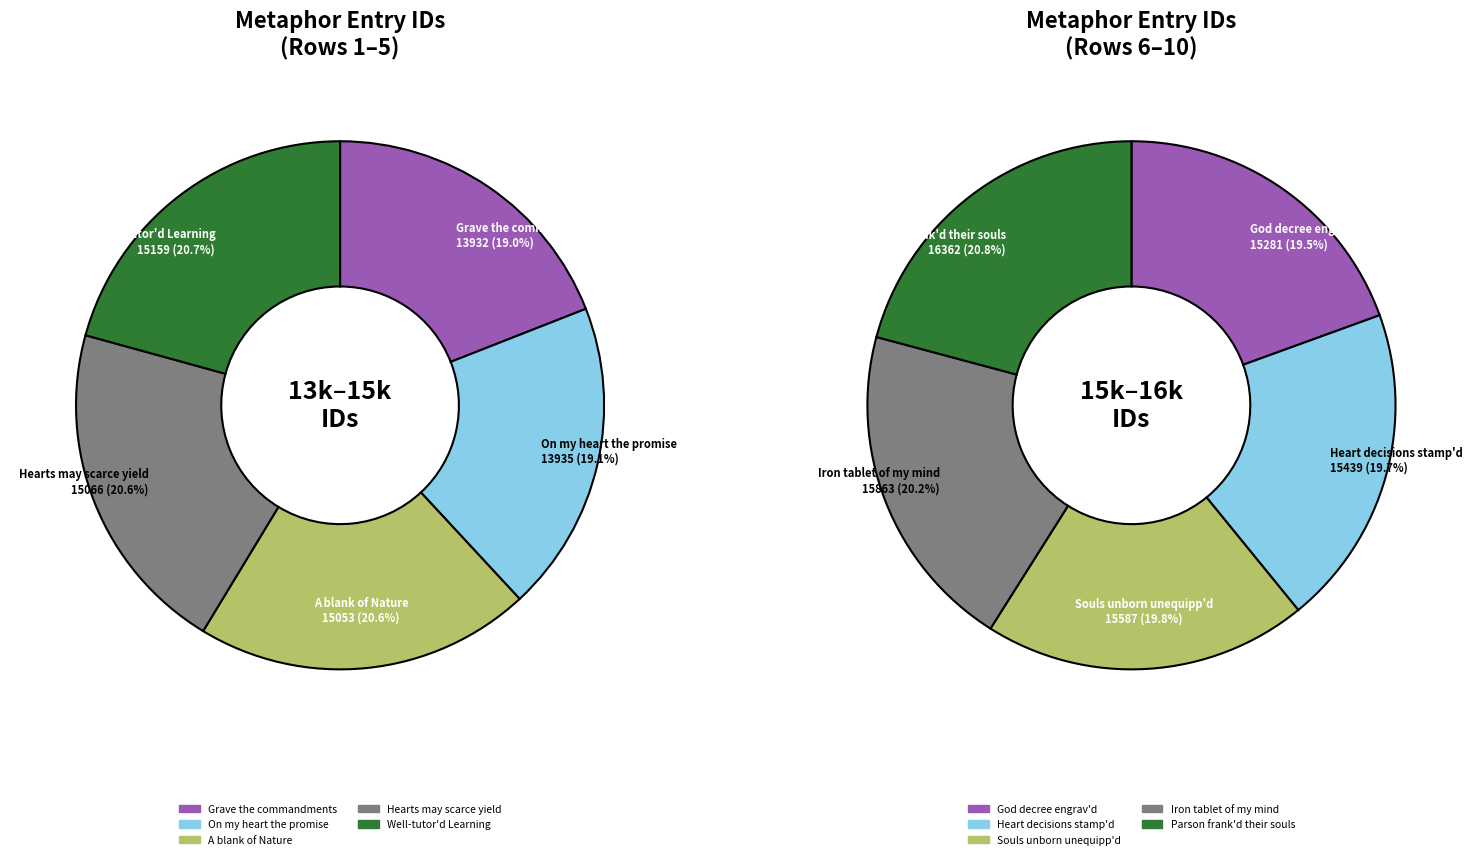

Does Parson frank'd their souls account for over 50% of the chart?

No